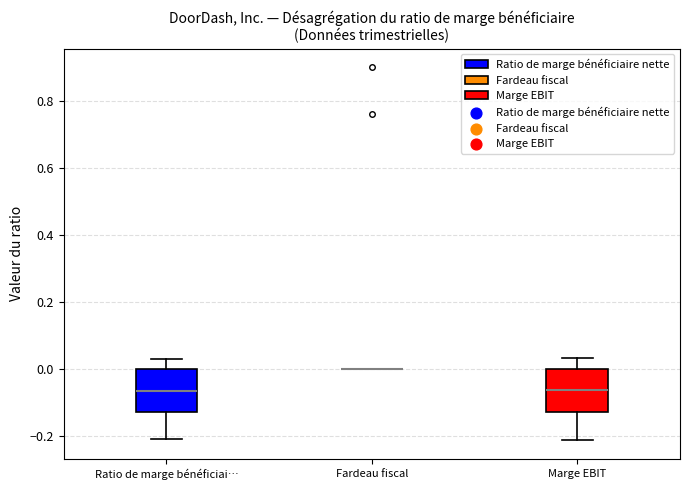

Reading left to right, read every box against the y-axis: the position of its median line, the range the box covers, and the ends of its whiskers. The values are not printed on the chart, so give them approximately, as read against the axis.

Ratio de marge bénéficiai…: median -0.06, box -0.12 to 0.00, whiskers -0.20 to 0.04
Fardeau fiscal: box collapsed to a line at 0.00, whiskers 0.00 to 0.00
Marge EBIT: median -0.06, box -0.12 to 0.00, whiskers -0.22 to 0.04